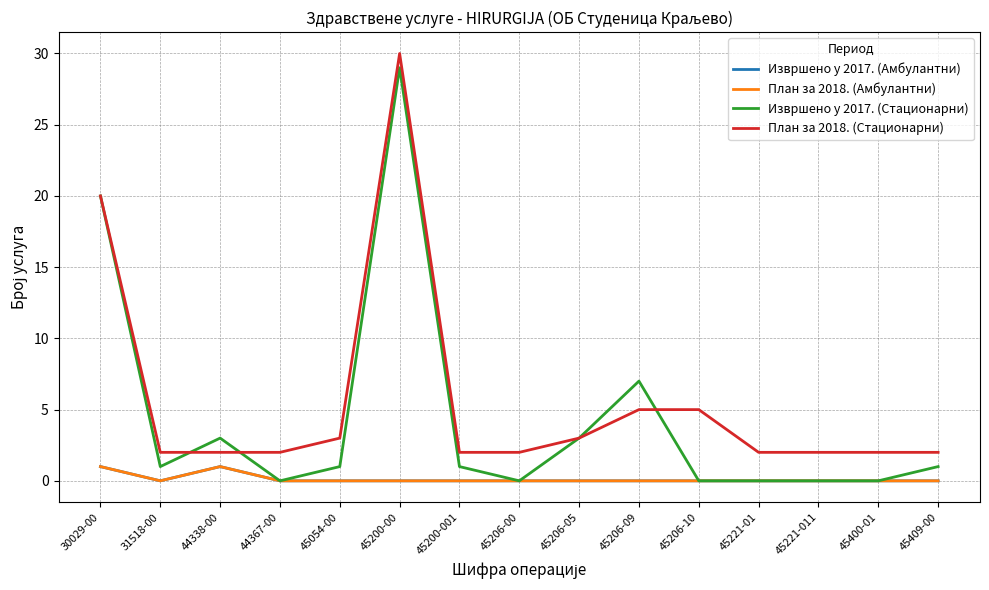

Does the chart display data point markers on the line(s)?

No